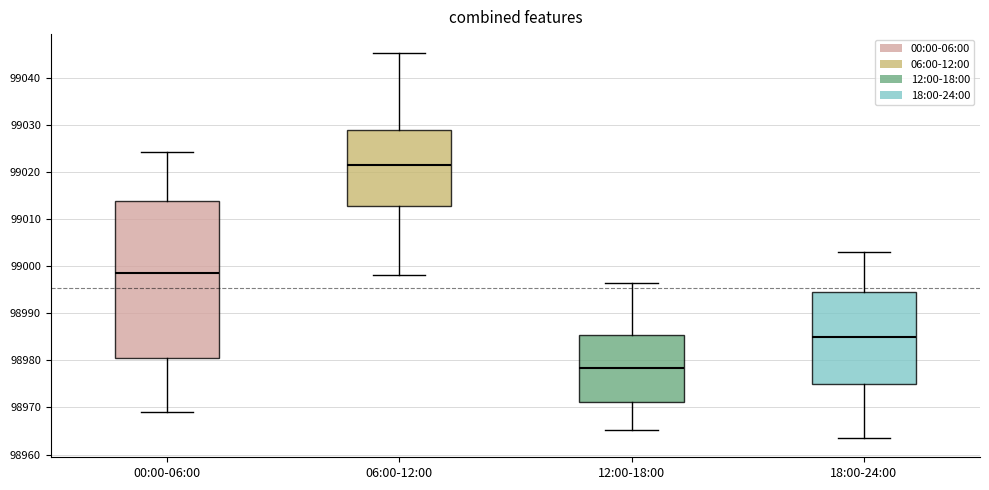

Reading left to right, read every box against the y-axis: the position of its median line, the range the box covers, and the ends of its whiskers. The values are not printed on the chart, so give them approximately, as read against the axis.

00:00-06:00: median 98999, box 98981 to 99014, whiskers 98969 to 99024
06:00-12:00: median 99022, box 99013 to 99029, whiskers 98998 to 99045
12:00-18:00: median 98978, box 98971 to 98985, whiskers 98965 to 98997
18:00-24:00: median 98985, box 98975 to 98995, whiskers 98964 to 99003